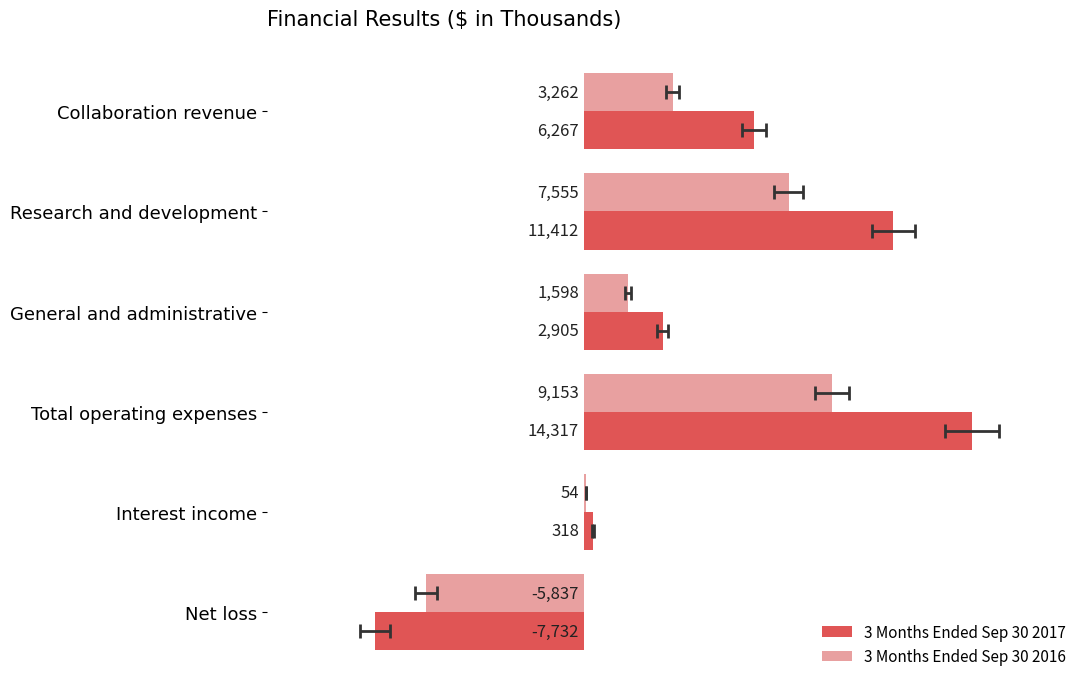

Reading left to right, list all the values displayed in this chart.

3 Months Ended Sep 30 2017: 6267	11412	2905	14317	318	-7732
3 Months Ended Sep 30 2016: 3262	7555	1598	9153	54	-5837